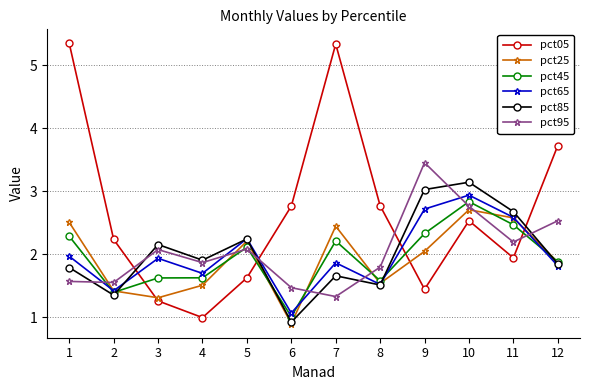

What is the spread (max minus min) of values at 5?

0.6